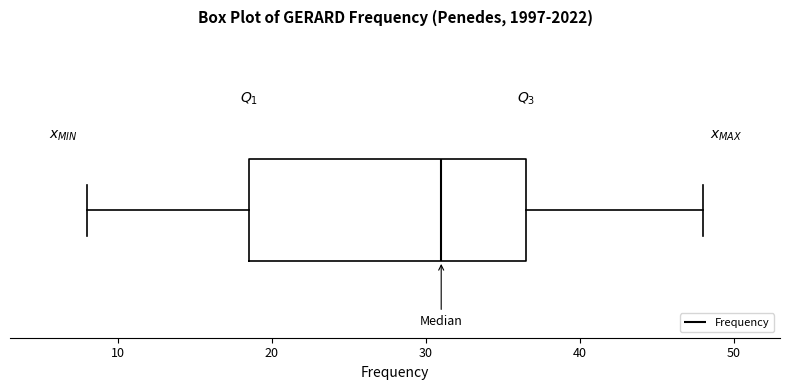

Where is the right edge of the box on the x-axis? The values are not printed on the chart, so give them approximately, as read against the axis.

37